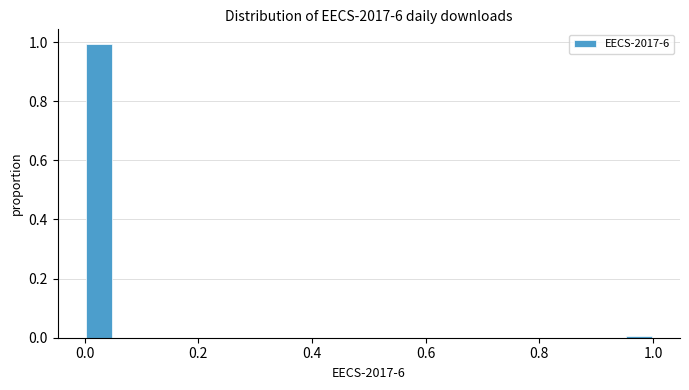

Around what value on the x-axis is the tallest bar? Give the approximate position of its centre, as read against the axis.

0.02